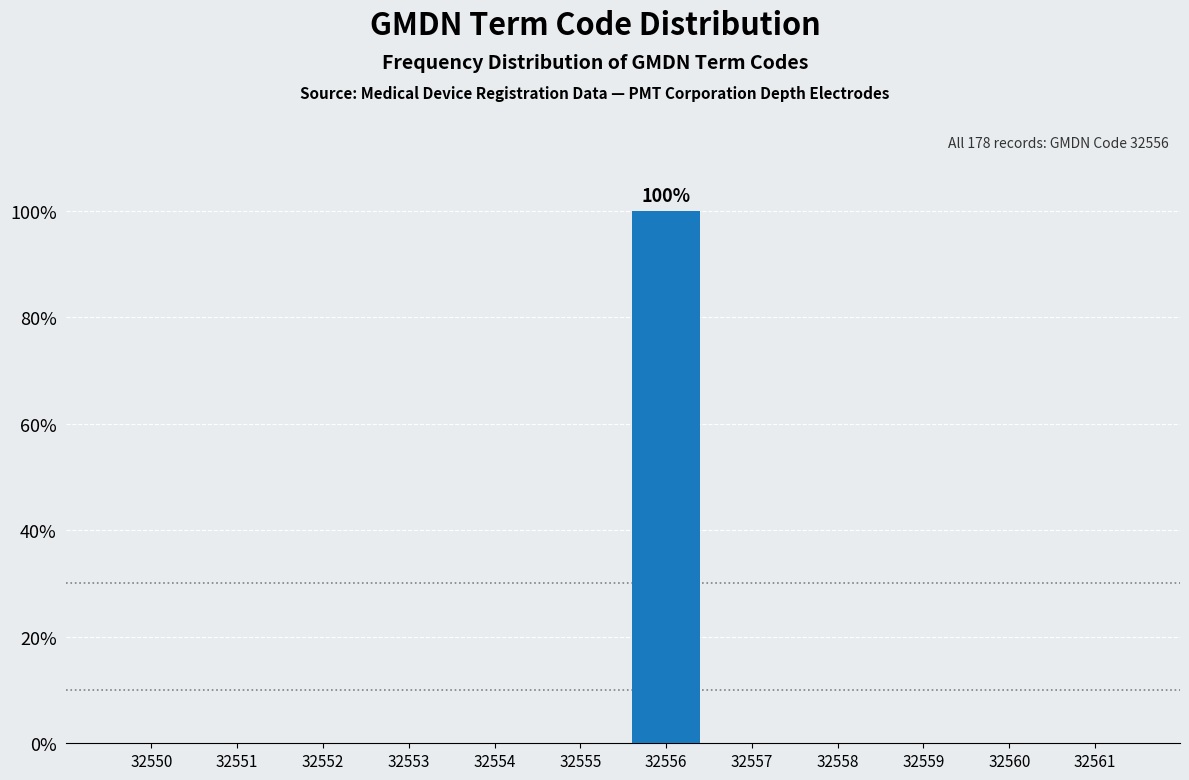

Reading left to right, list all the values displayed in this chart.

32550=0	32551=0	32552=0	32553=0	32554=0	32555=0	32556=100	32557=0	32558=0	32559=0	32560=0	32561=0